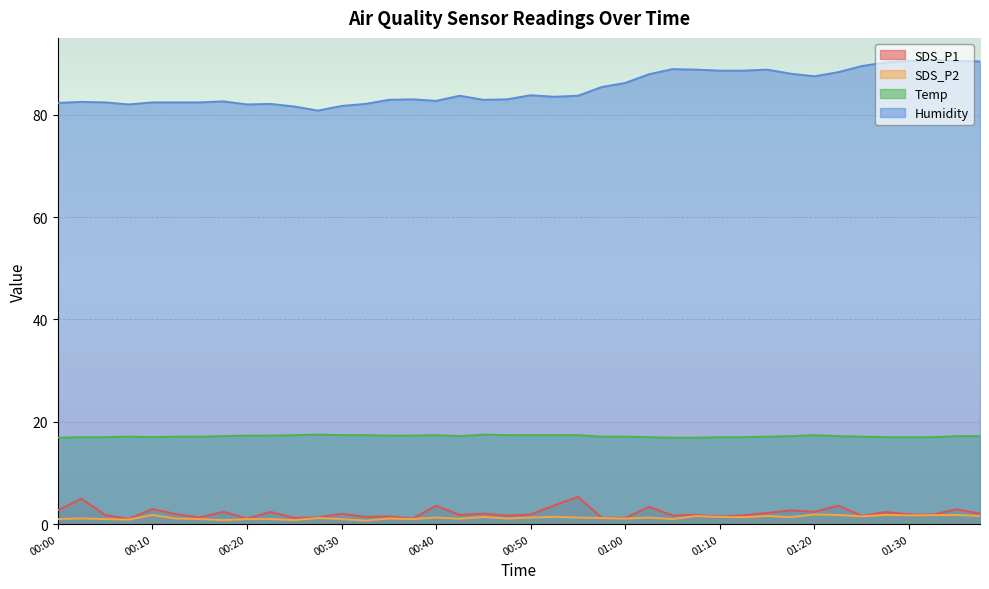

What position from the left is 00:55?

23